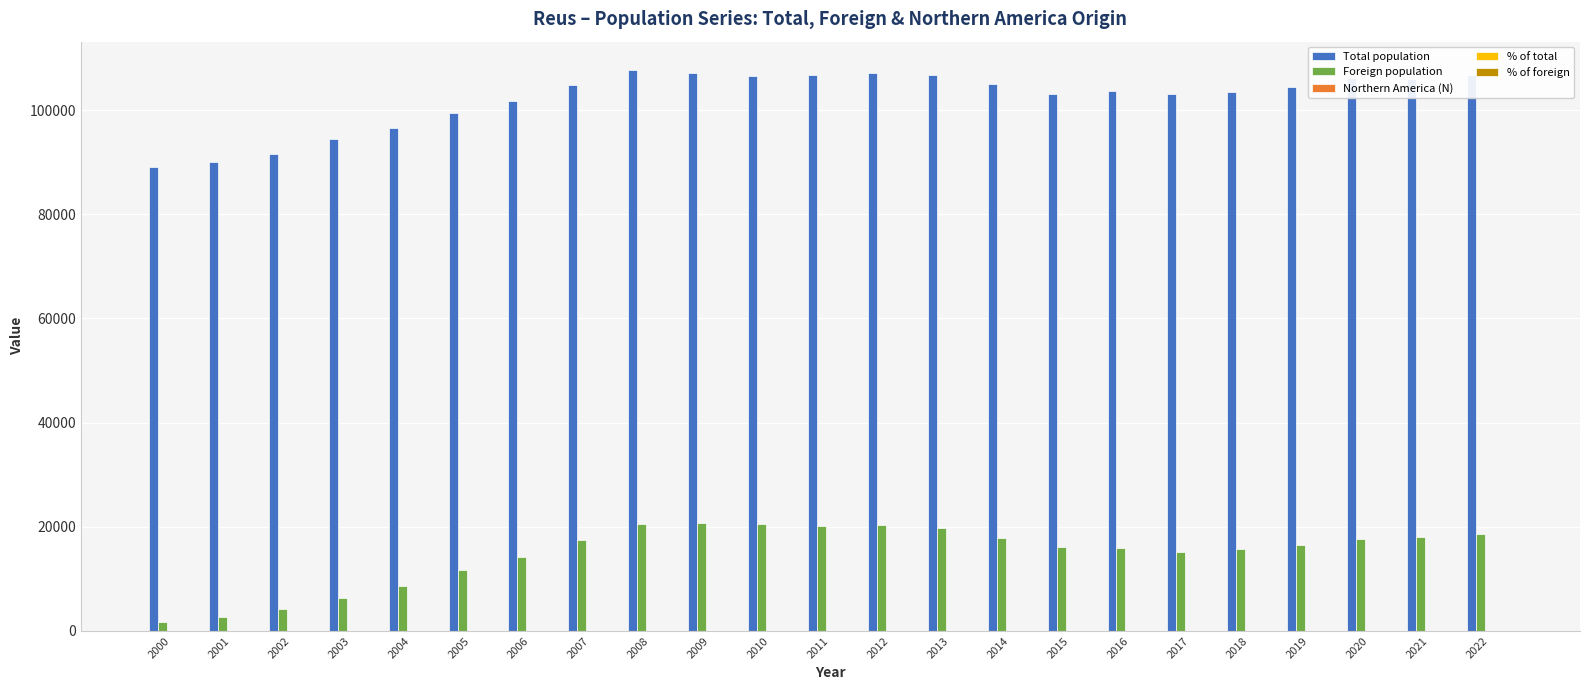

What is the greatest value displayed?

107770.0